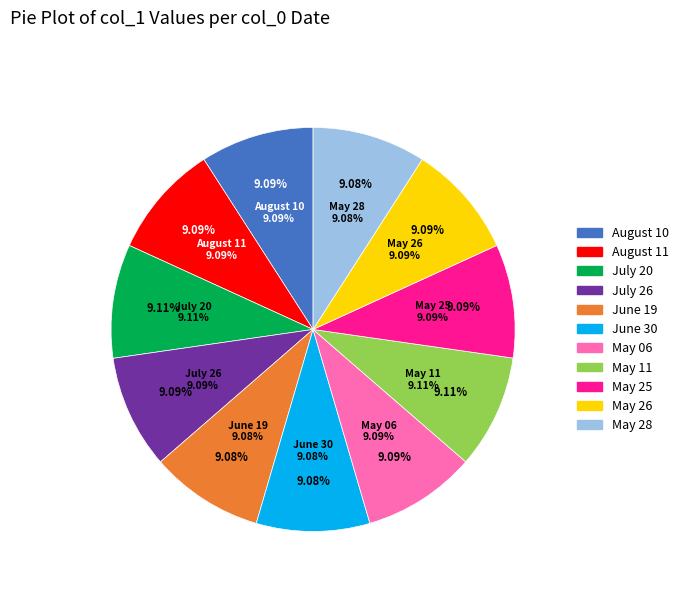

How many slices are in this pie chart?

11